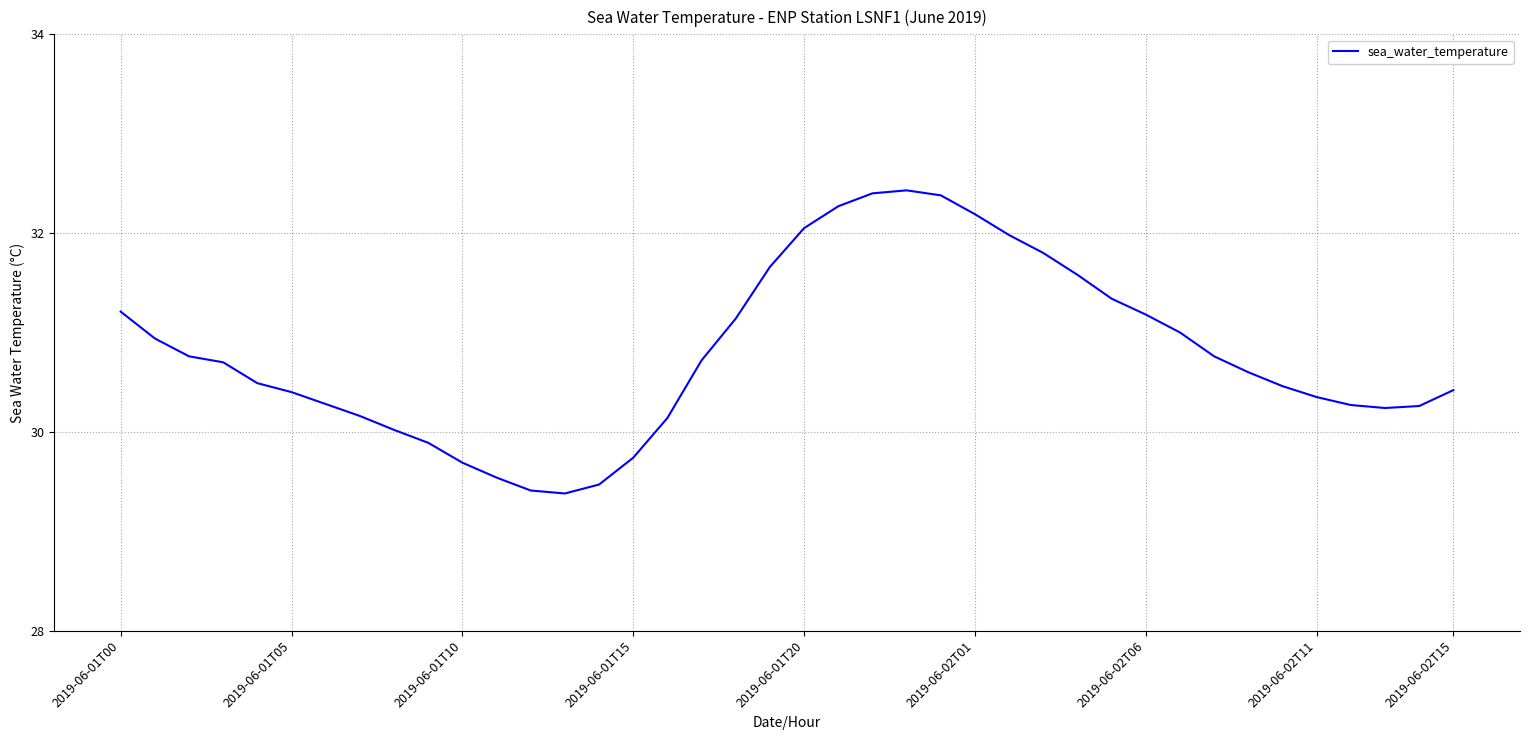

What is the greatest value displayed?

32.4